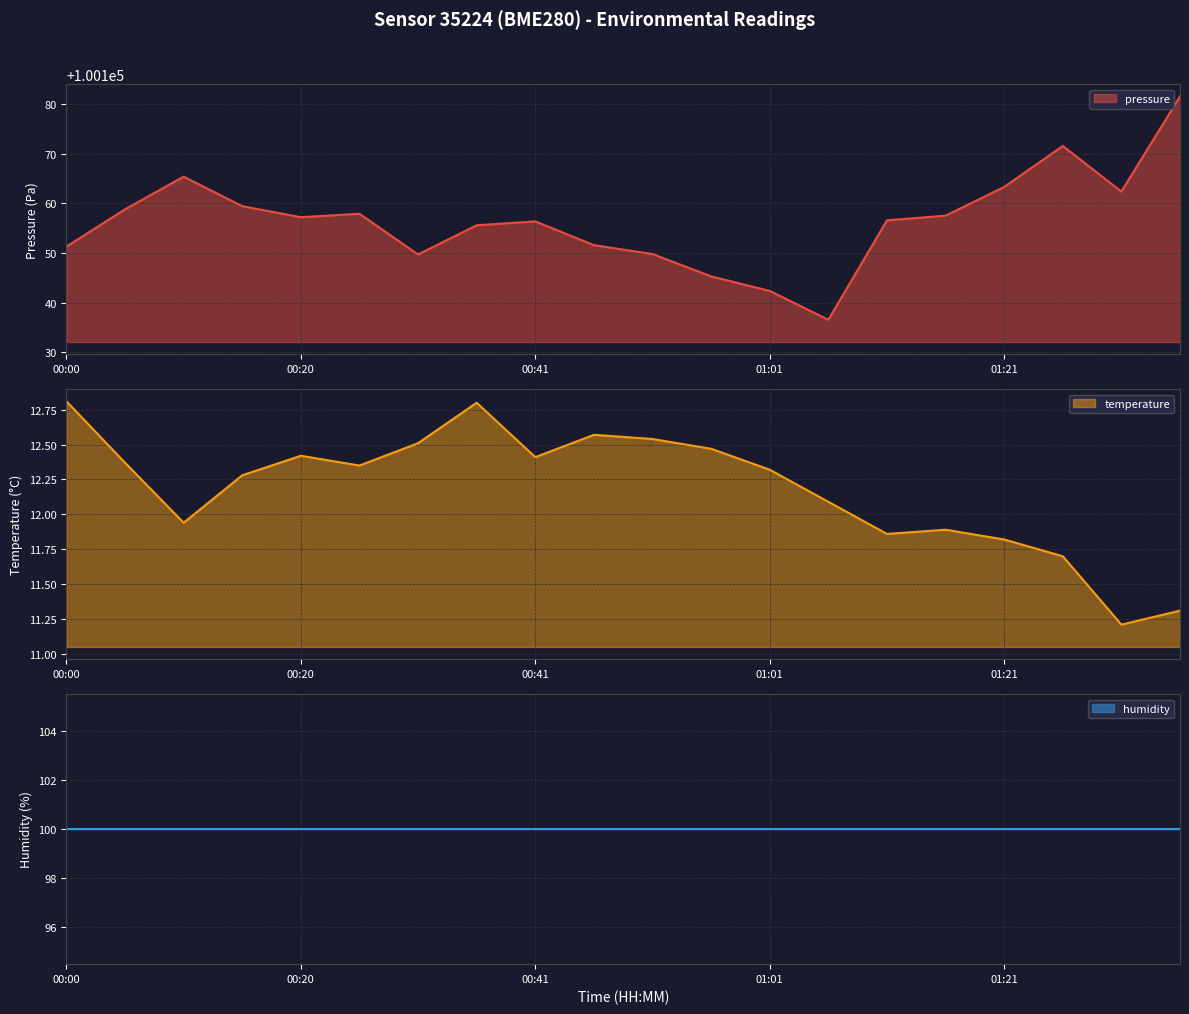

True or false: pressure and temperature intersect in this chart.

False